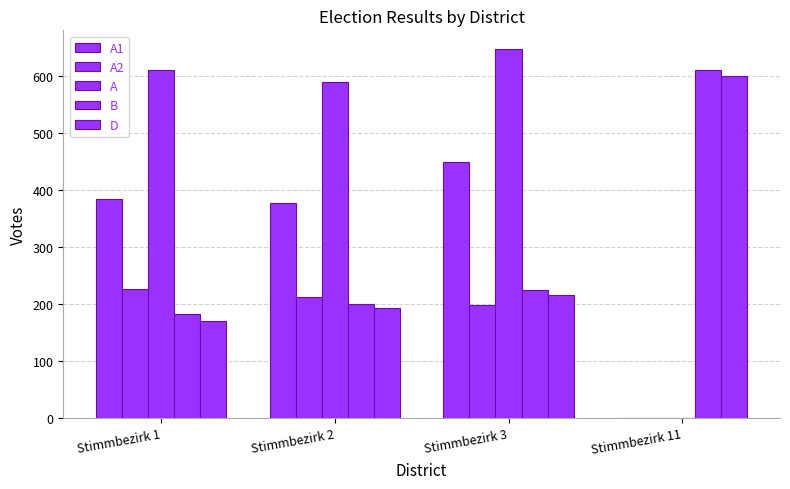

Are the bars grouped side by side (vs. stacked)?

Yes